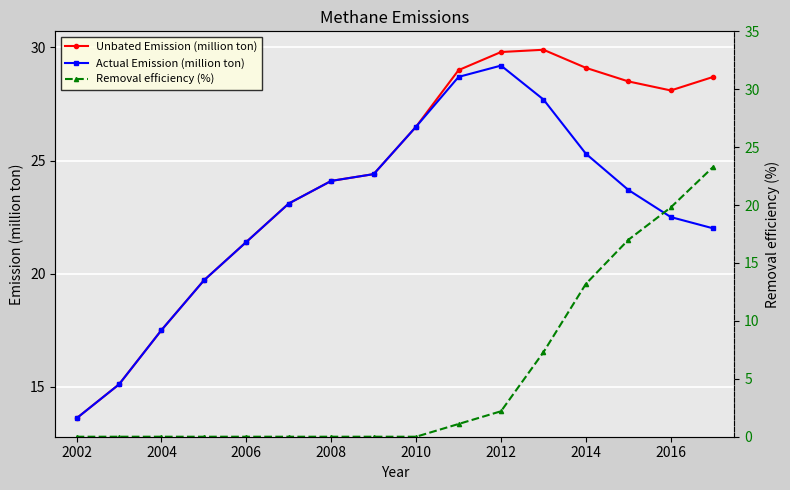

How many data points in Removal efficiency (%) are above 0?

7